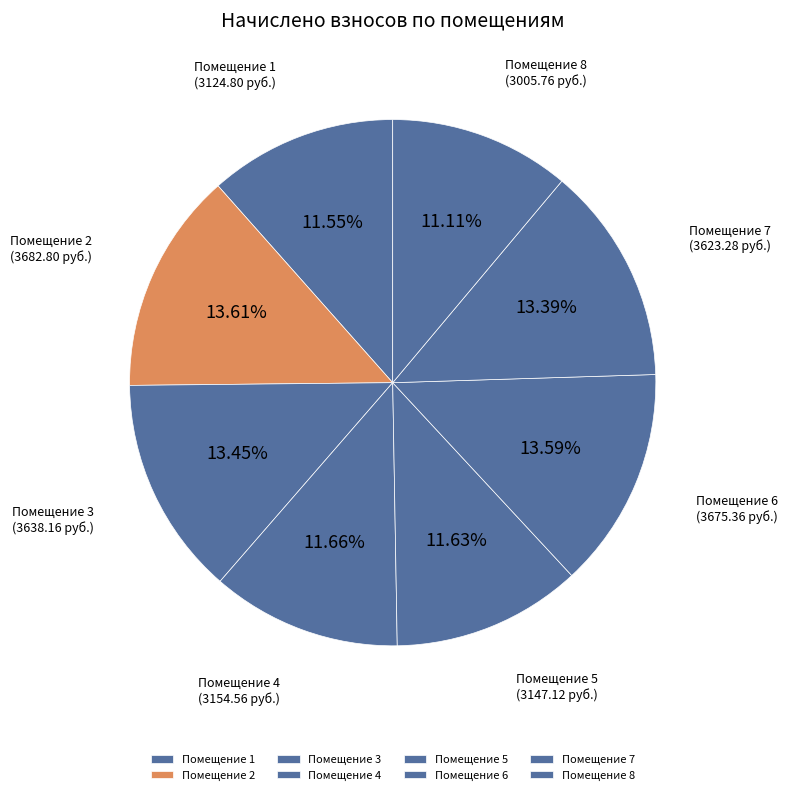

To the nearest percent, what is the average slice percentage?

12%